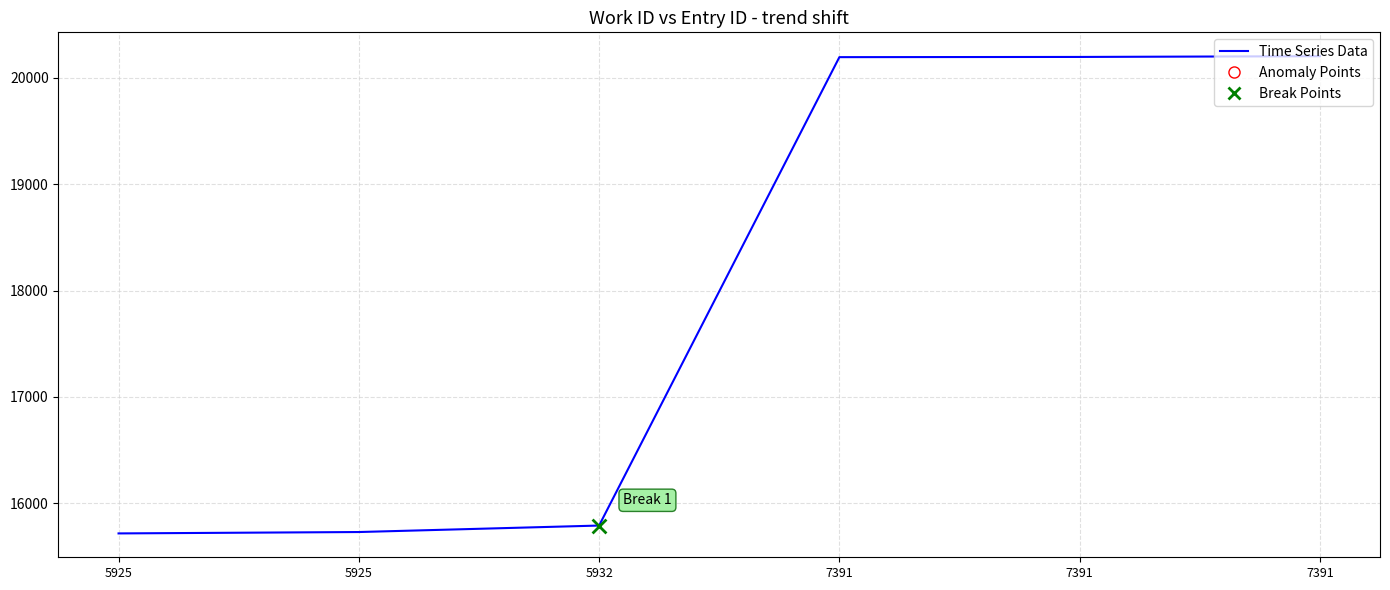

How many lines are shown in the chart?

1